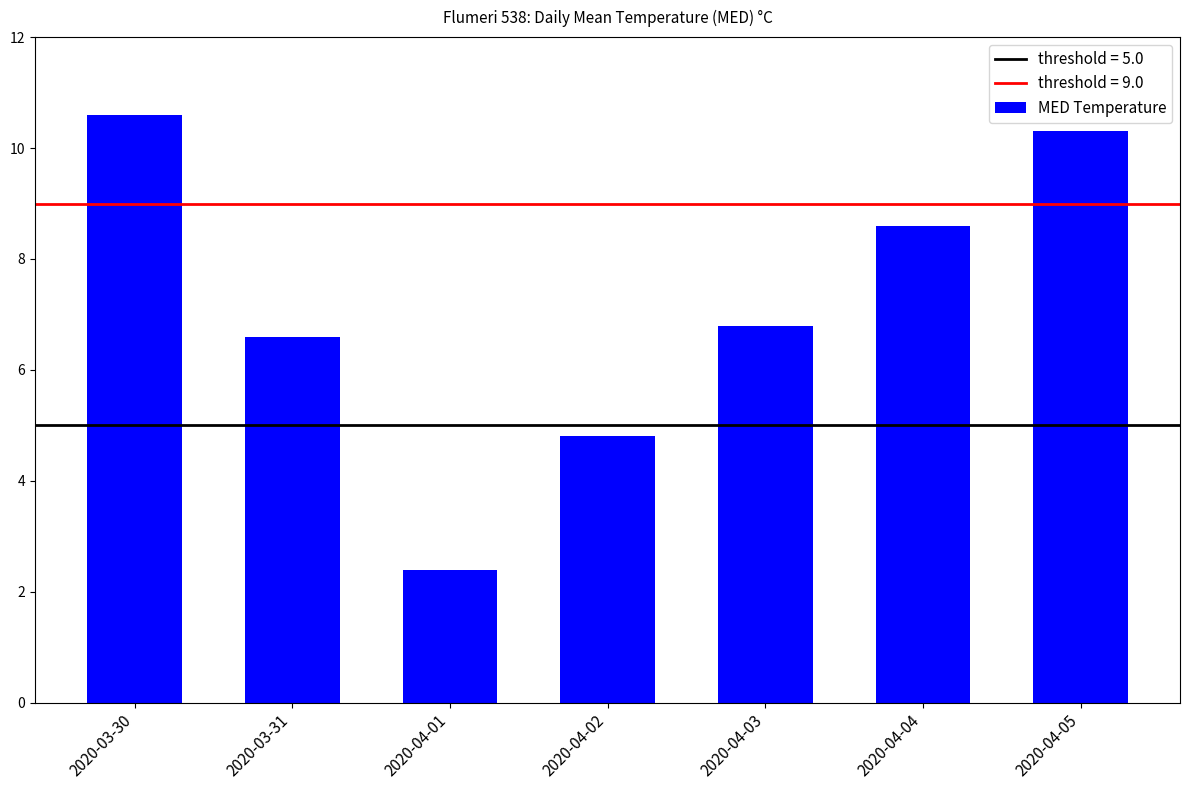

Where does the data first go above 6?

2020-03-30